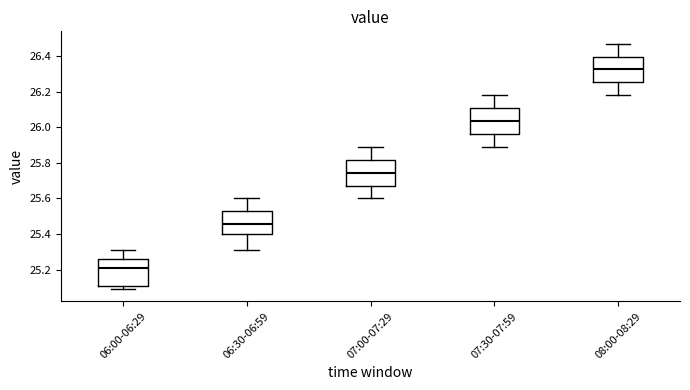

Reading left to right, transcribe this box plot: for each box, give where its median line is, the range the box spans, and where its two whiskers end, as read against the y-axis. The values are not printed on the chart, so give them approximately, as read against the axis.

06:00-06:29: median 25.22, box 25.12 to 25.26, whiskers 25.10 to 25.32
06:30-06:59: median 25.46, box 25.40 to 25.52, whiskers 25.32 to 25.60
07:00-07:29: median 25.74, box 25.68 to 25.82, whiskers 25.60 to 25.90
07:30-07:59: median 26.04, box 25.96 to 26.10, whiskers 25.90 to 26.18
08:00-08:29: median 26.32, box 26.26 to 26.40, whiskers 26.18 to 26.48